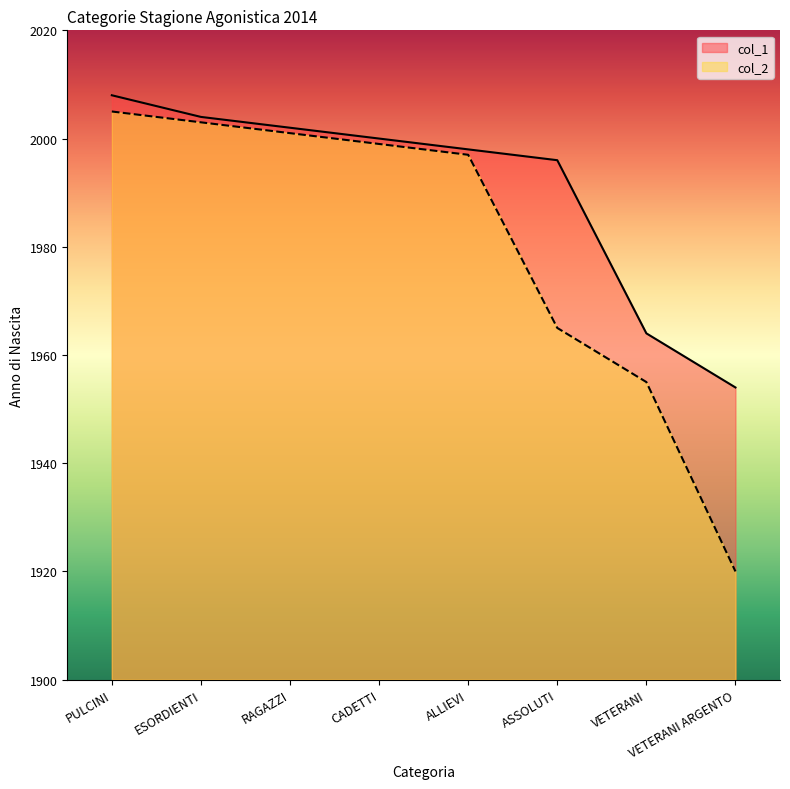

Which series changed the most between ESORDIENTI and ASSOLUTI?

col_2